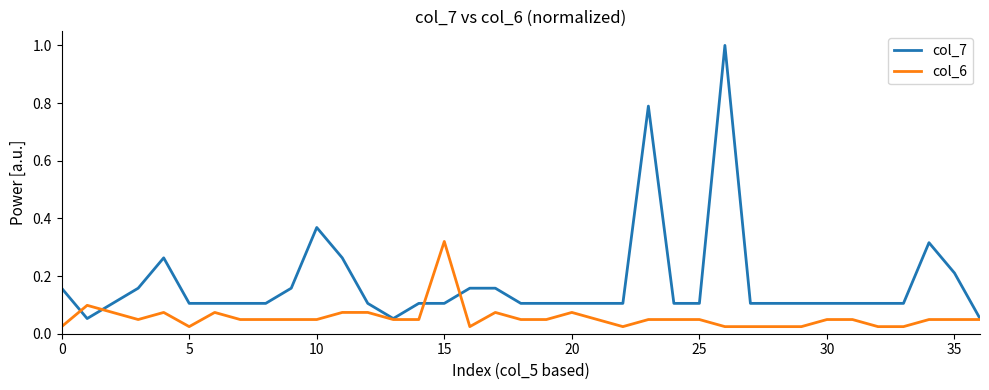

What is the highest value of the col_7 series?

1.0